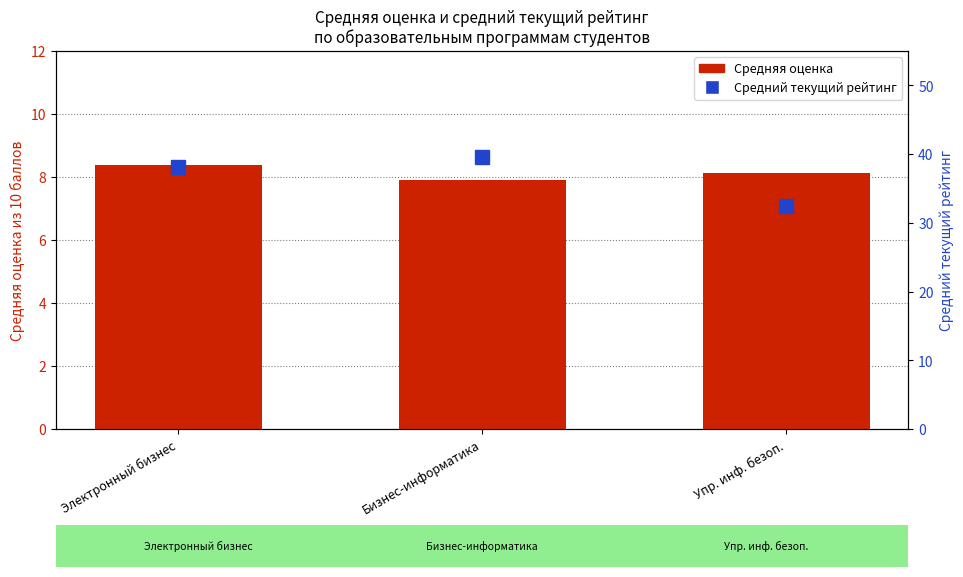

Reading right to left, extract all data points from this chart.

Средняя оценка: Упр. инф. безоп.=8.1	Бизнес-информатика=7.9	Электронный бизнес=8.4
Средний текущий рейтинг: Упр. инф. безоп.=32.5	Бизнес-информатика=39.6	Электронный бизнес=38.1